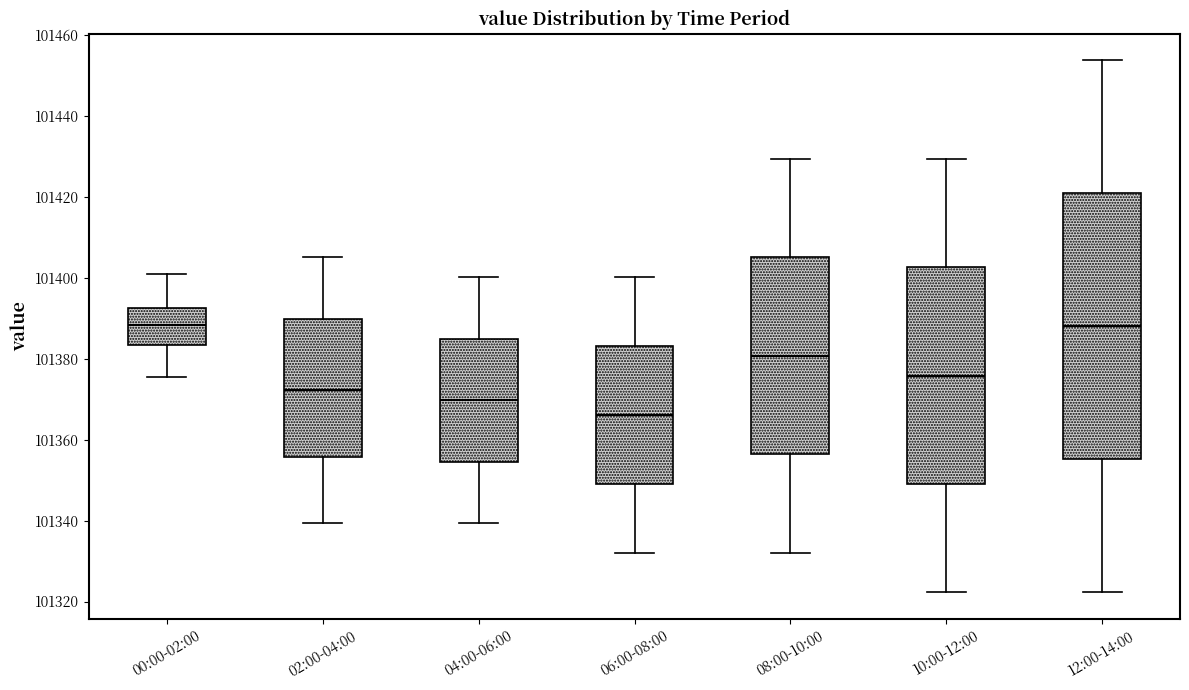

Reading left to right, read every box against the y-axis: the position of its median line, the range the box covers, and the ends of its whiskers. The values are not printed on the chart, so give them approximately, as read against the axis.

00:00-02:00: median 101388, box 101384 to 101392, whiskers 101376 to 101400
02:00-04:00: median 101372, box 101356 to 101390, whiskers 101340 to 101406
04:00-06:00: median 101370, box 101354 to 101386, whiskers 101340 to 101400
06:00-08:00: median 101366, box 101350 to 101384, whiskers 101332 to 101400
08:00-10:00: median 101380, box 101356 to 101406, whiskers 101332 to 101430
10:00-12:00: median 101376, box 101350 to 101402, whiskers 101322 to 101430
12:00-14:00: median 101388, box 101356 to 101420, whiskers 101322 to 101454